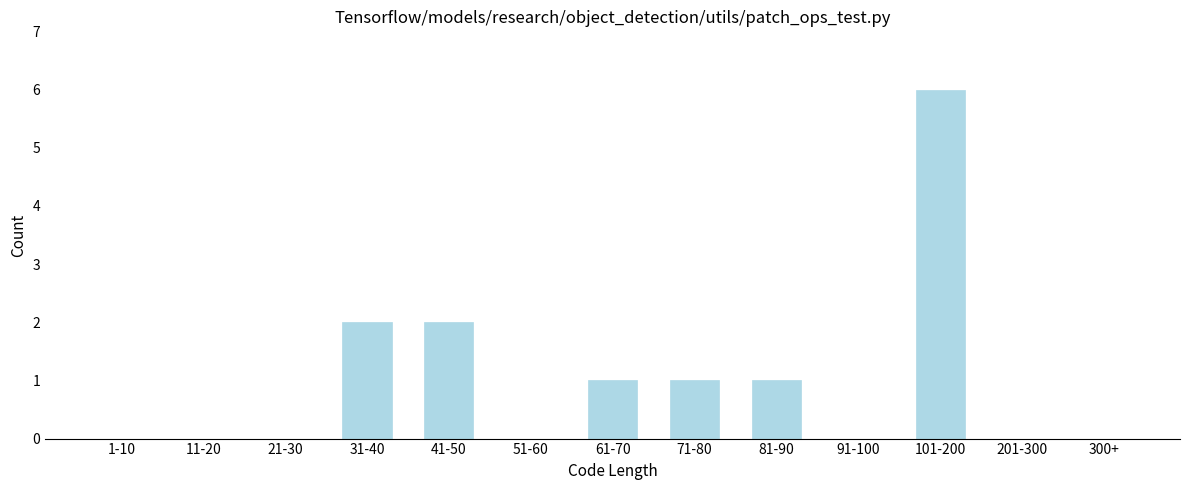

Reading left to right, transcribe all the data shown in this chart.

1-10=0	11-20=0	21-30=0	31-40=2	41-50=2	51-60=0	61-70=1	71-80=1	81-90=1	91-100=0	101-200=6	201-300=0	300+=0